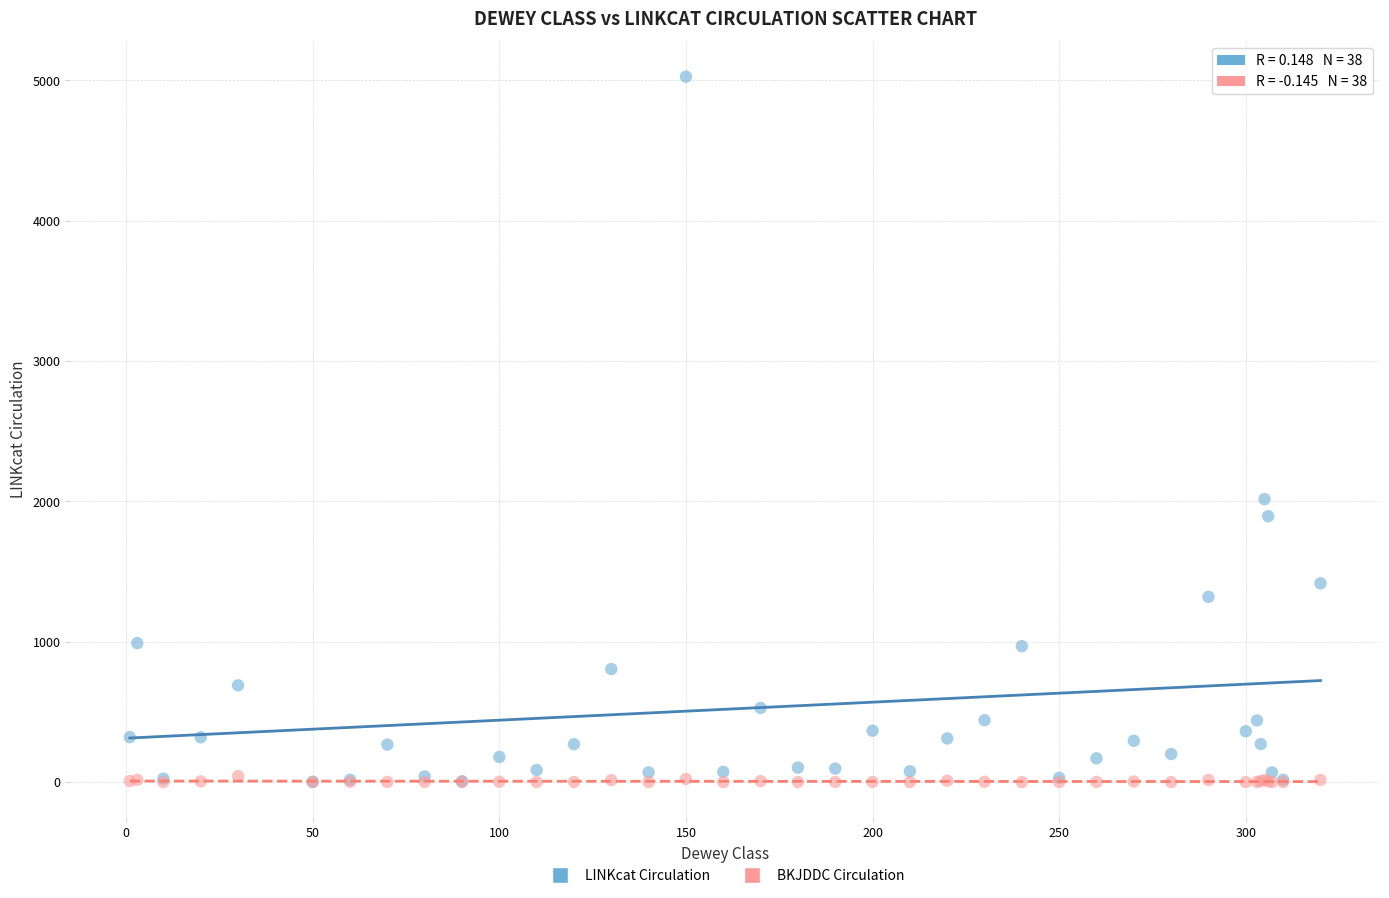

In the LINKcat Circulation series, what Y value is closest to 2514?

2016